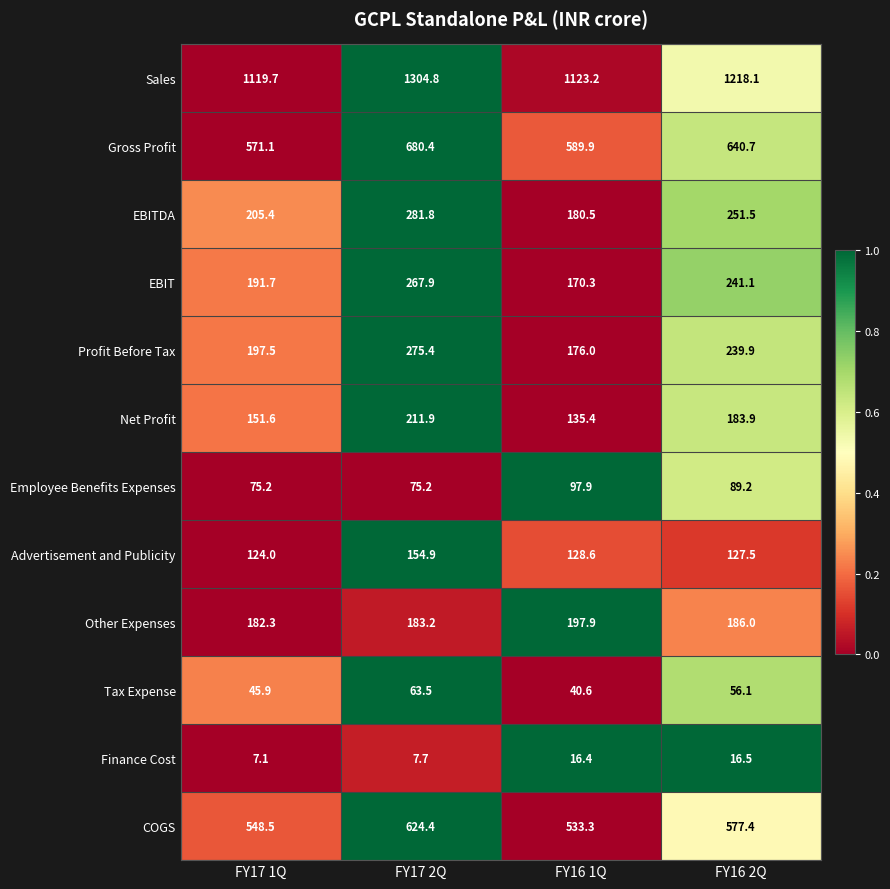

What is the greatest value displayed?

1304.8